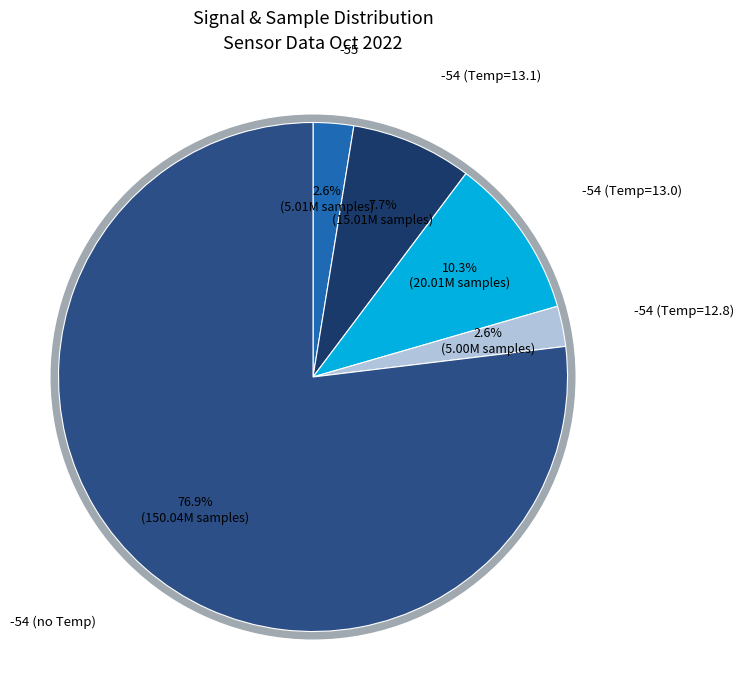

What is the largest slice in the pie chart?

-54